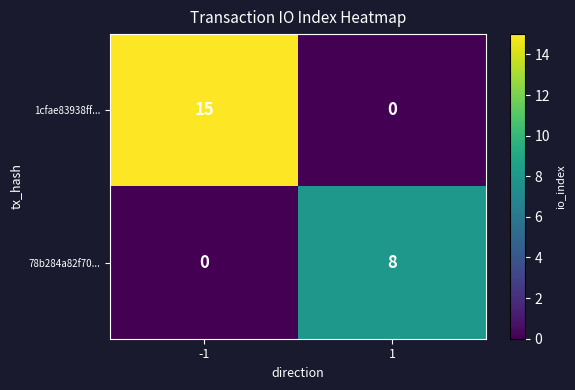

Reading right to left, transcribe all the data shown in this chart.

1cfae83938ff...: 1=0	-1=15
78b284a82f70...: 1=8	-1=0